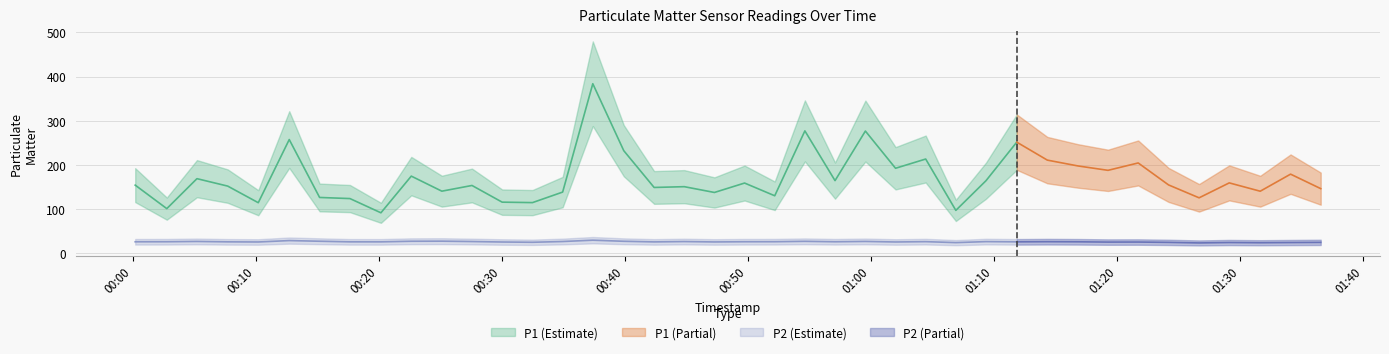

The value of P1 at 18 is 150.3. True or false?

True